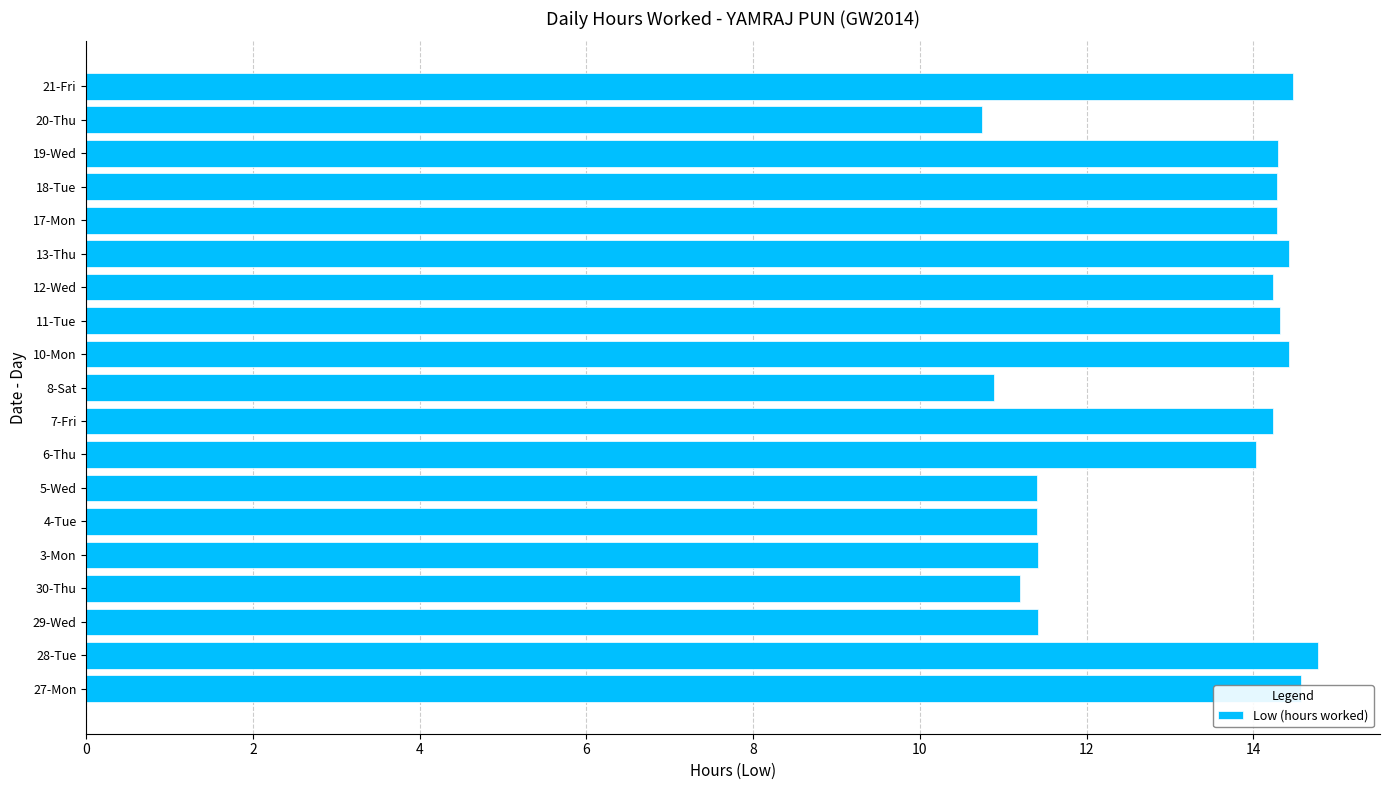

What is the difference between the second highest and second lowest values?

3.7